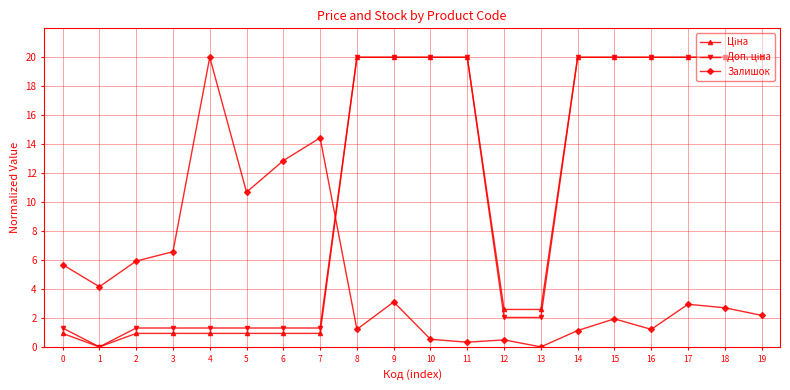

How many values in Залишок are above zero?

19